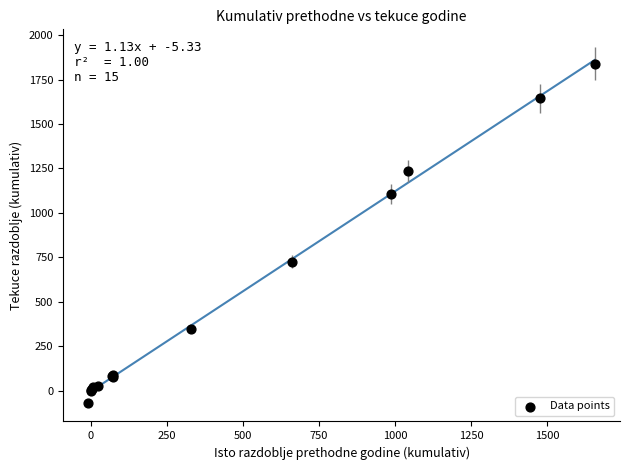

What Y value in the scatter plot is closest to 885?

724.7